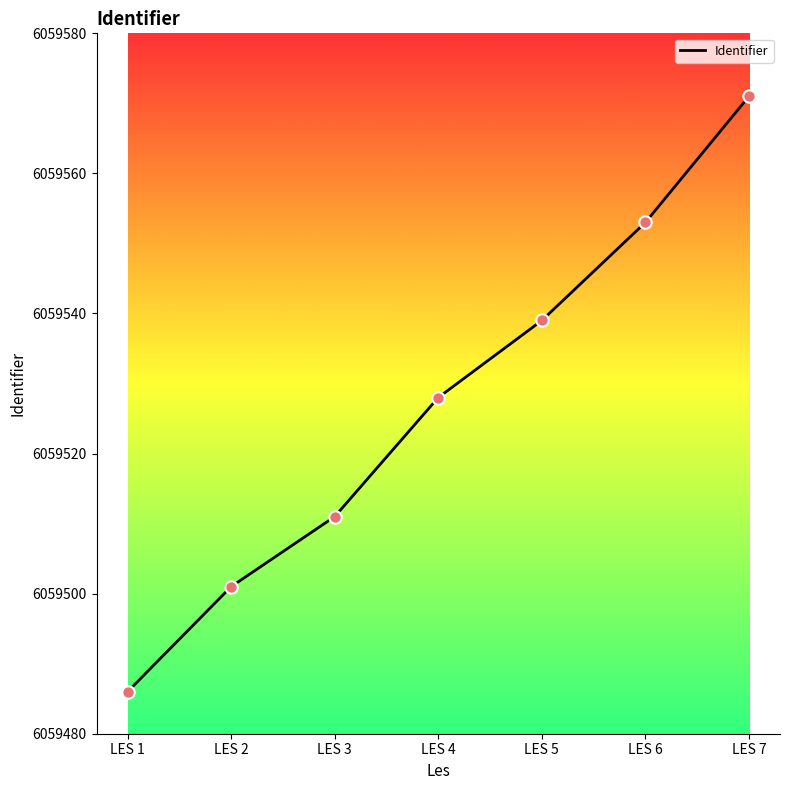

What is the change in value from LES 4 to LES 7?

+43